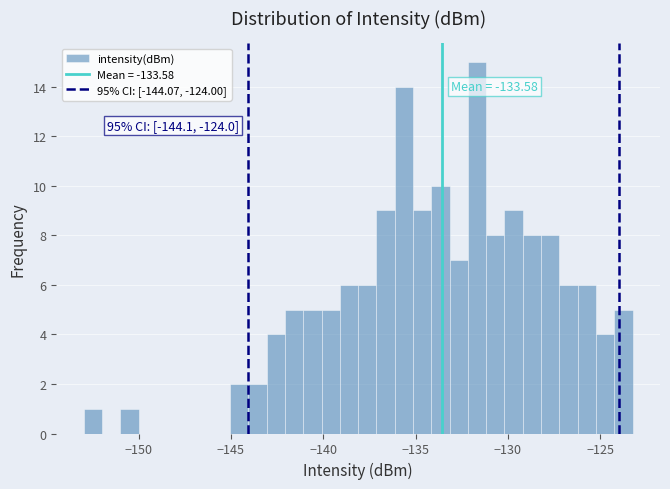

Read against the x-axis, roughly where is the centre of the tallest bar?

-131.5